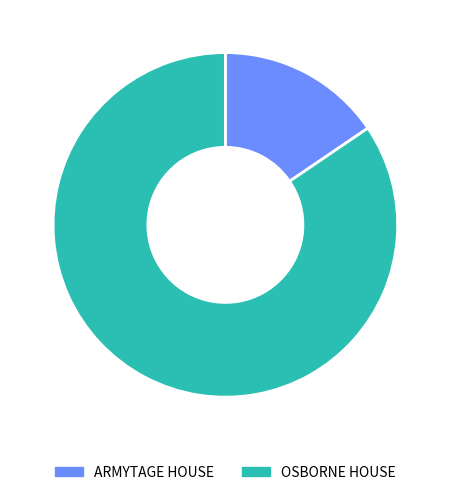

Which slice is the largest?

OSBORNE HOUSE